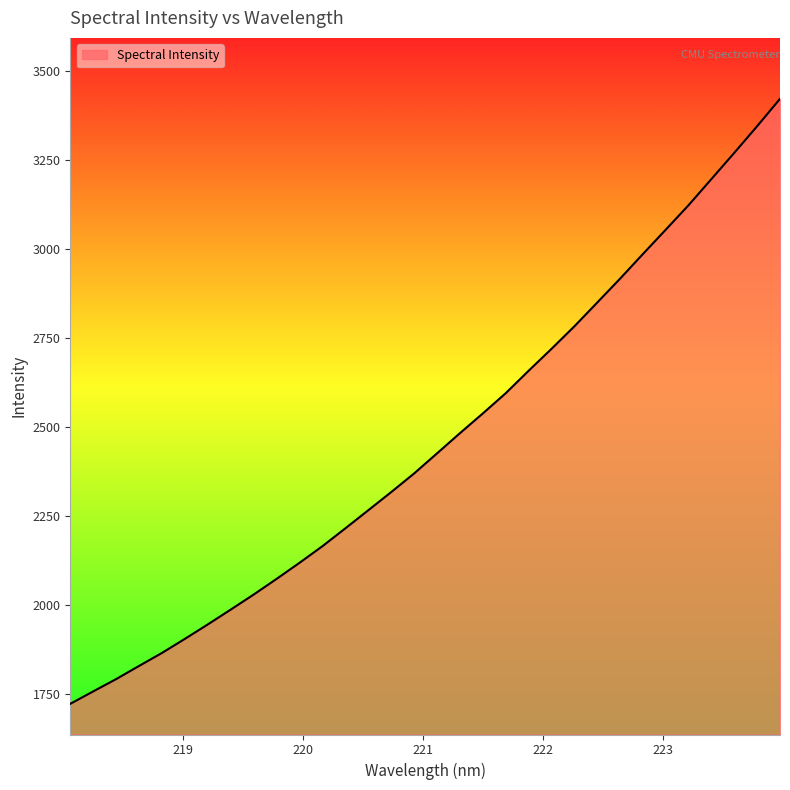

What is the difference between the maximum and minimum values?

1699.6